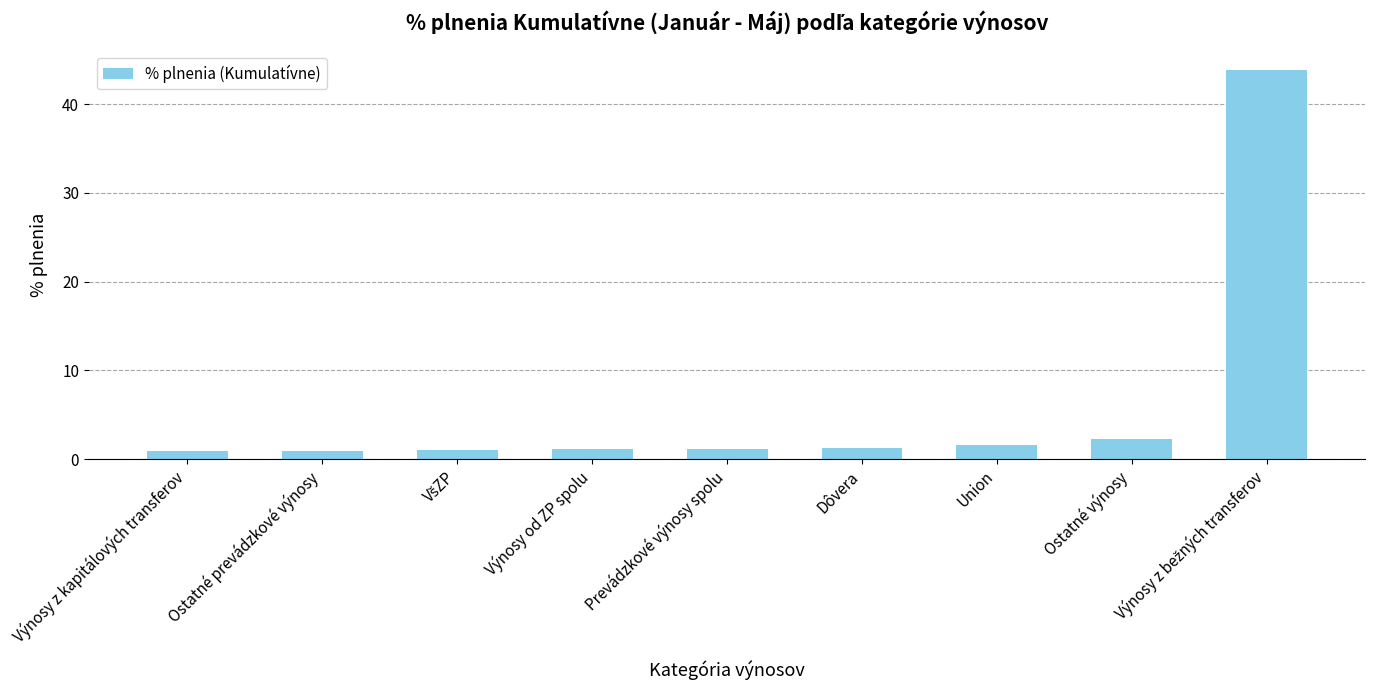

What is the label of the 2nd bar from the right?

Ostatné výnosy